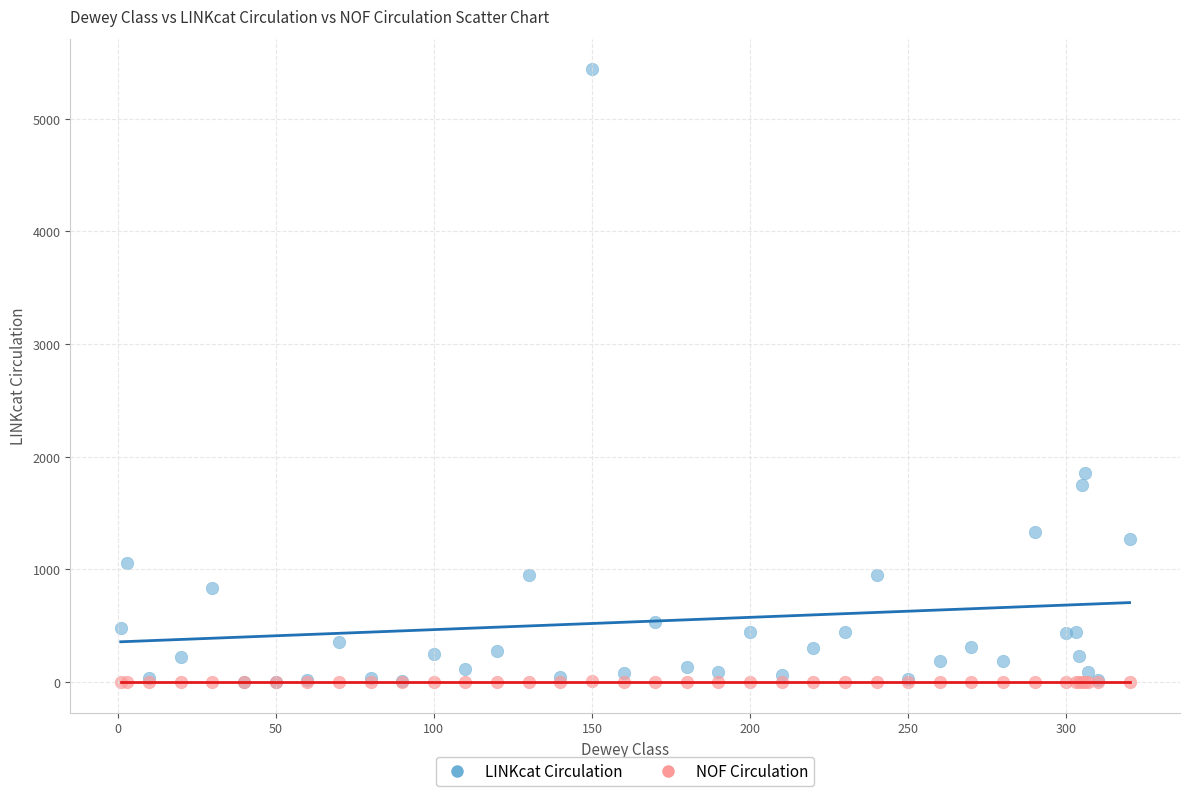

In the LINKcat Circulation series, what Y value is closest to 2719?

1858